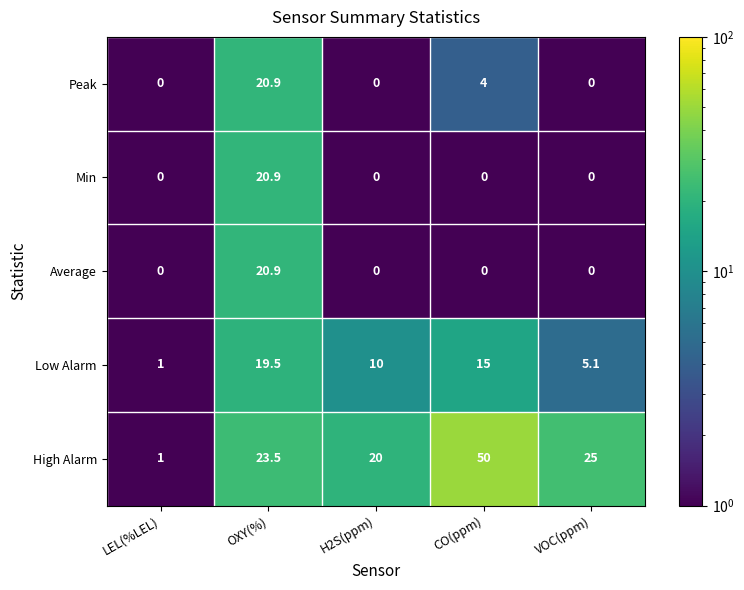

How many values in Peak are above zero?

2